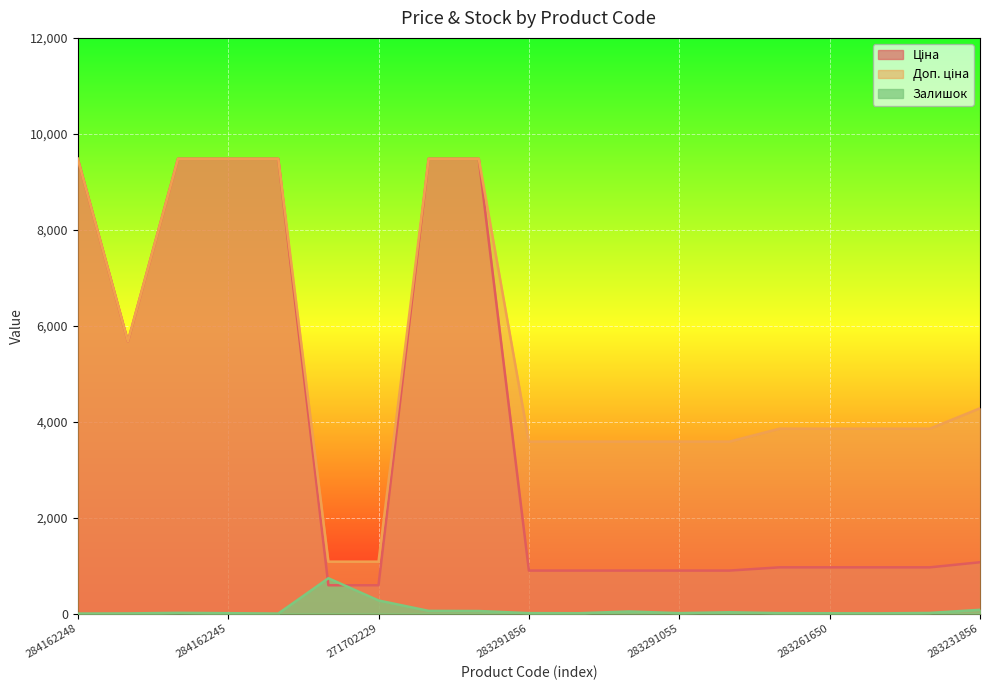

What are all the series names shown in the legend?

Ціна, Доп. ціна, Залишок